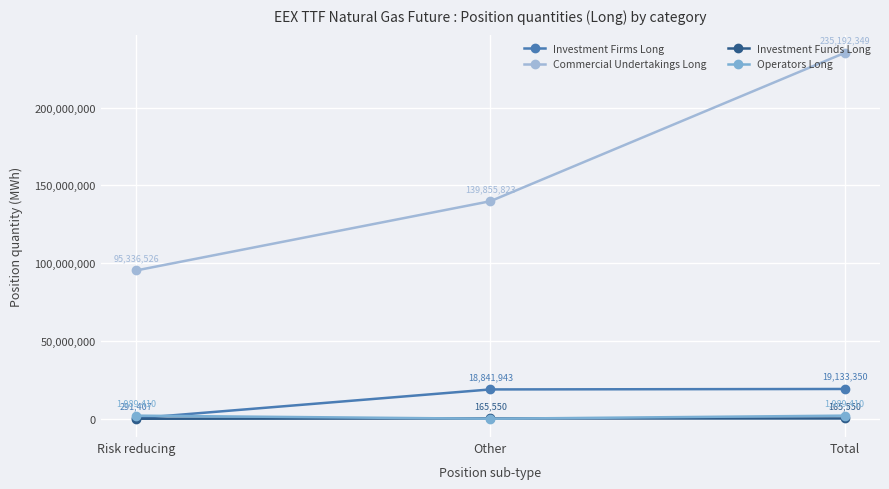

True or false: Commercial Undertakings Long has a value of 62363849 at Other.

False